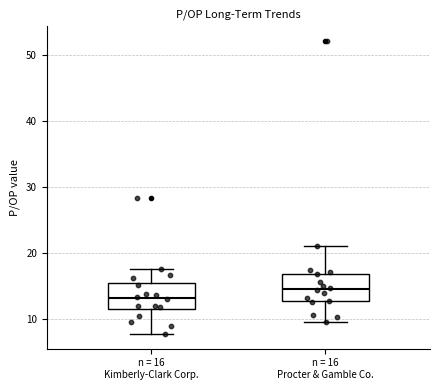

Which box's median line is the highest?

n = 16 Procter & Gamble Co.